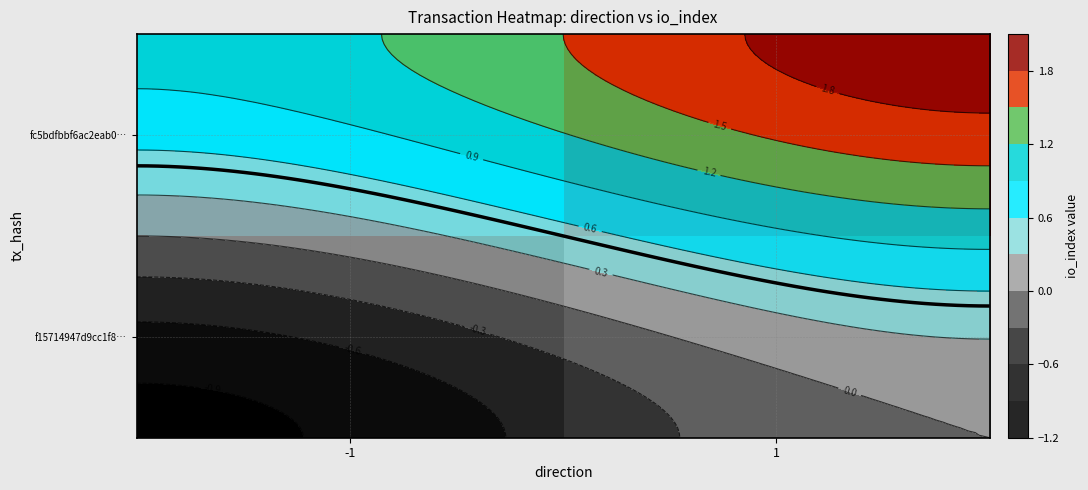

Which has a higher value, -1 or 1?

1